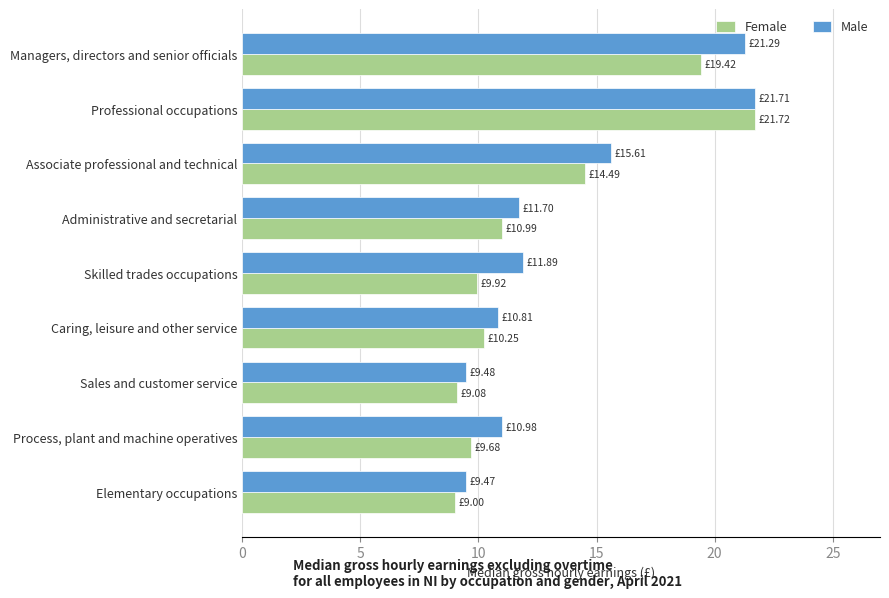

Where is Male nearest to the value 15?

Associate professional and technical